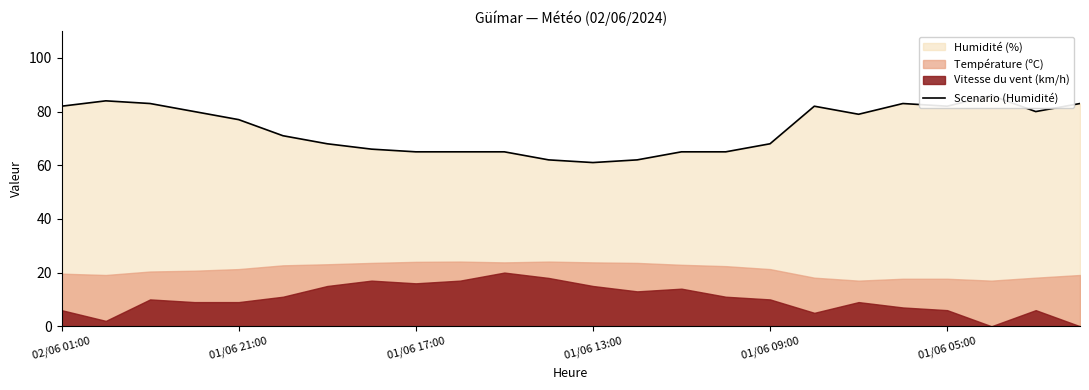

What is the average value?

74